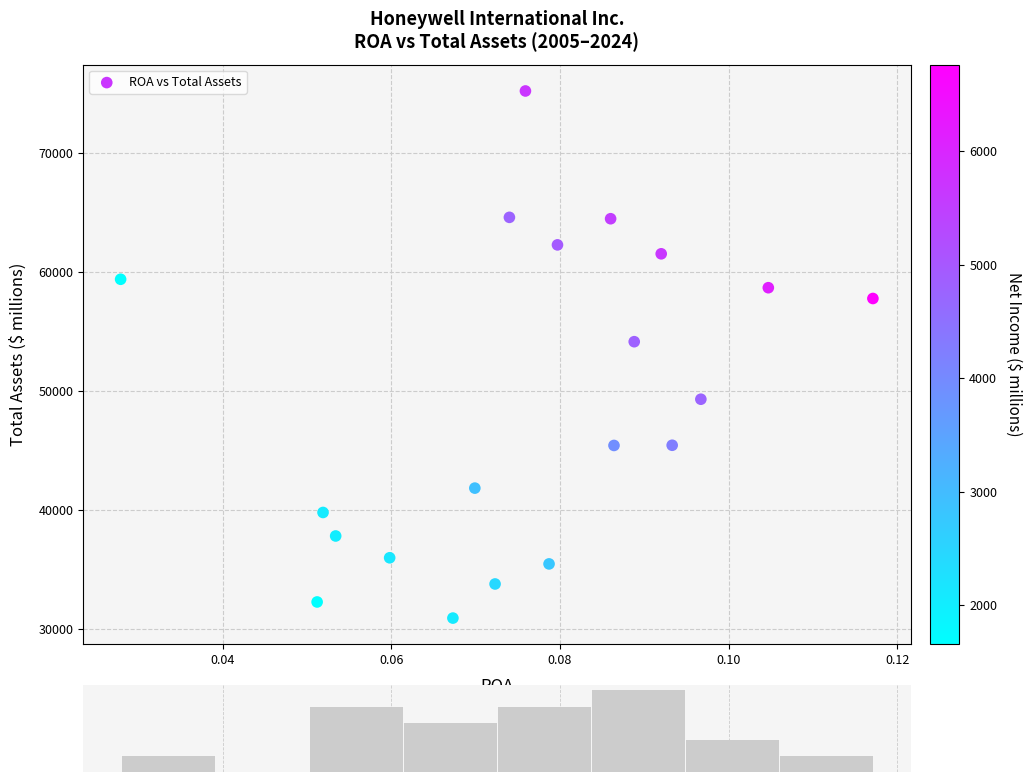

What is the range of Y values (max minus min)?

44255